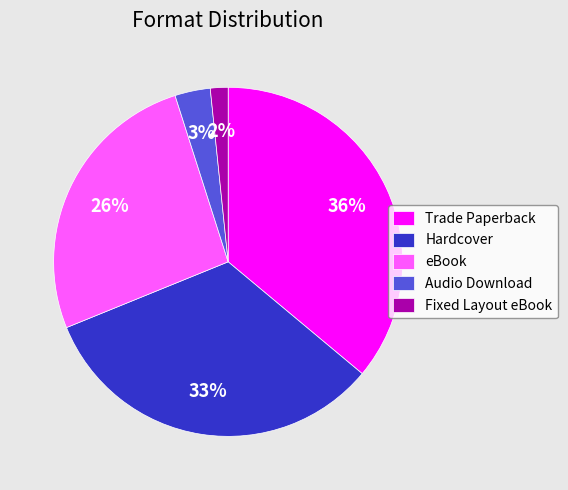

How many slices are in this pie chart?

5